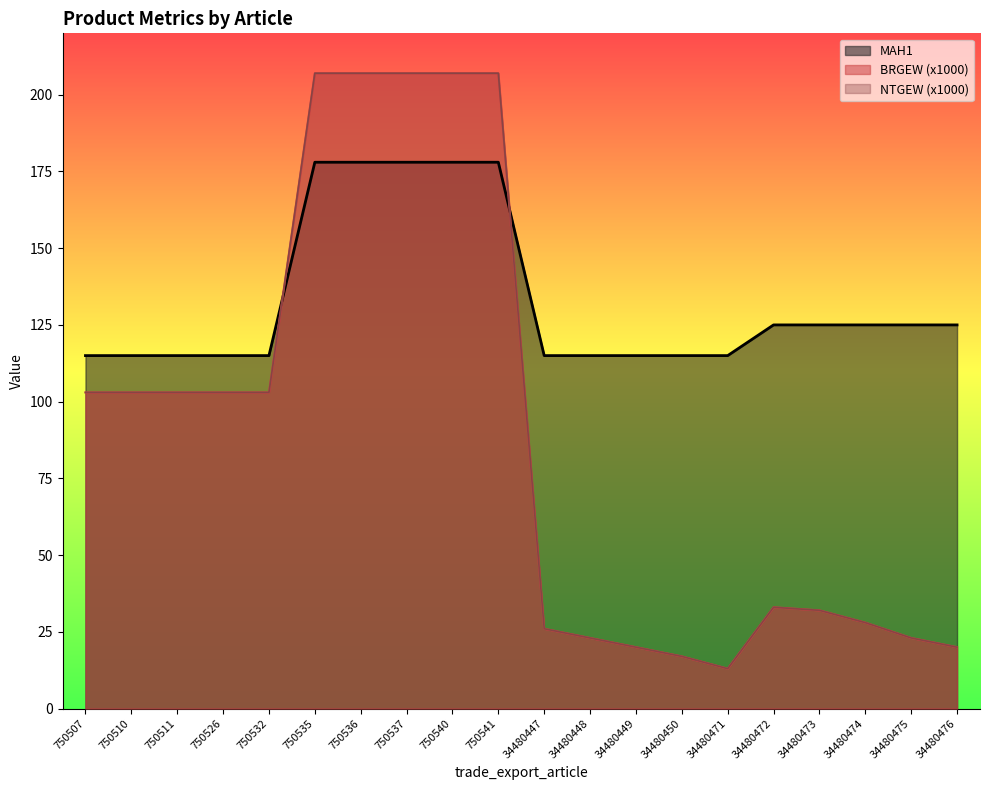

How many data points does each series have?

20